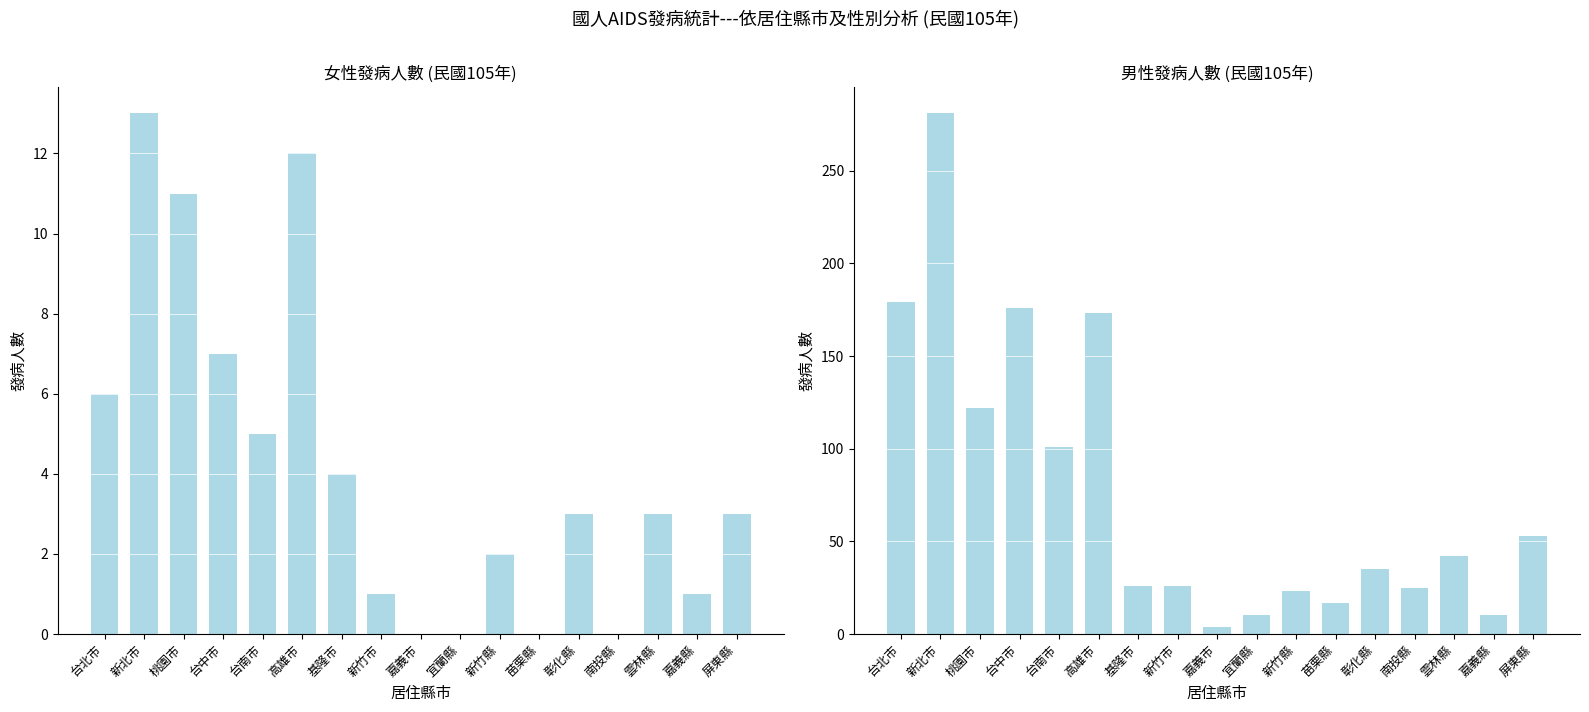

True or false: 男 has a value of 28 at 雲林縣.

False